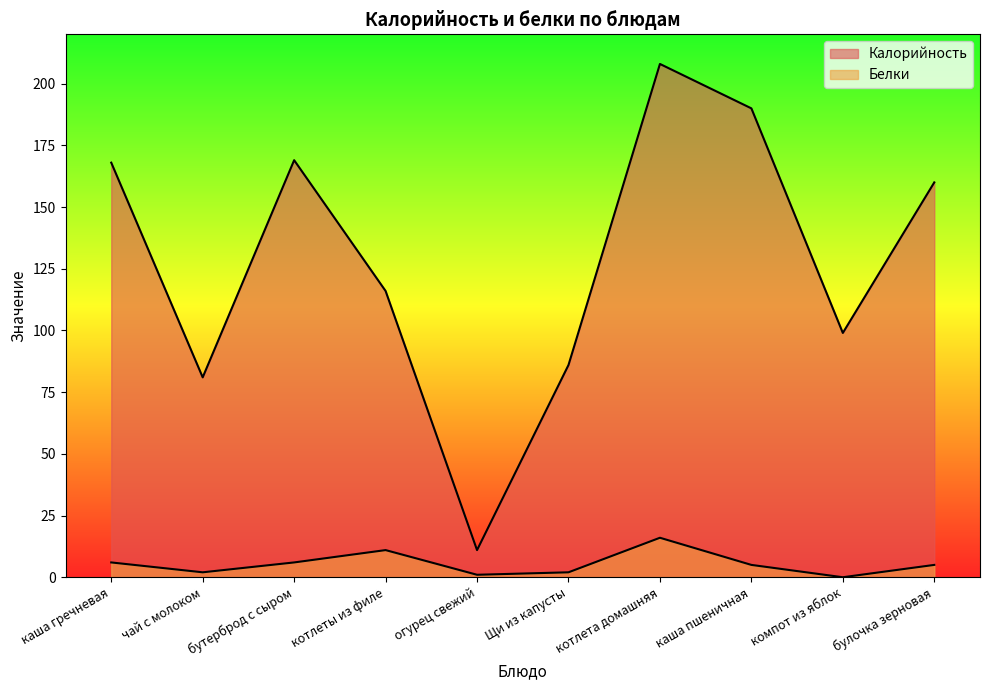

What is the difference between the Калорийность values at компот из яблок and Щи из капусты?

13